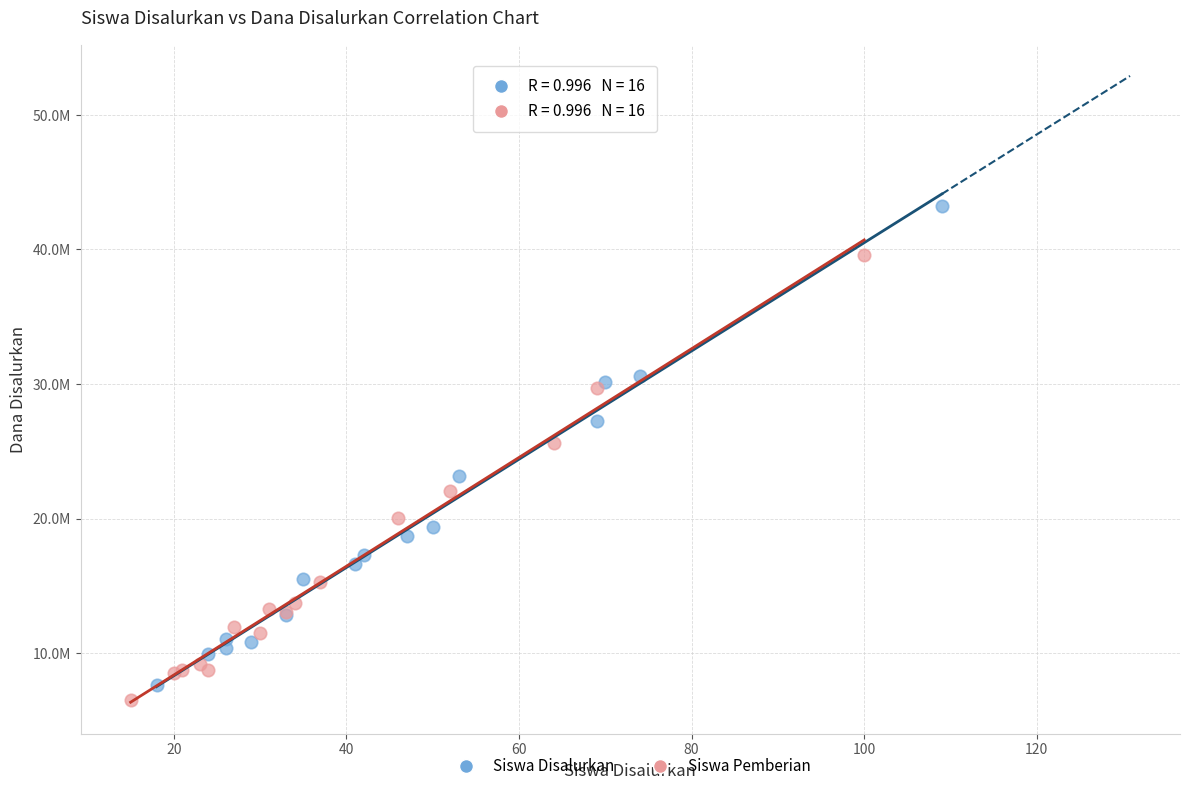

What are all the series names shown in the legend?

Siswa Disalurkan, Siswa Pemberian